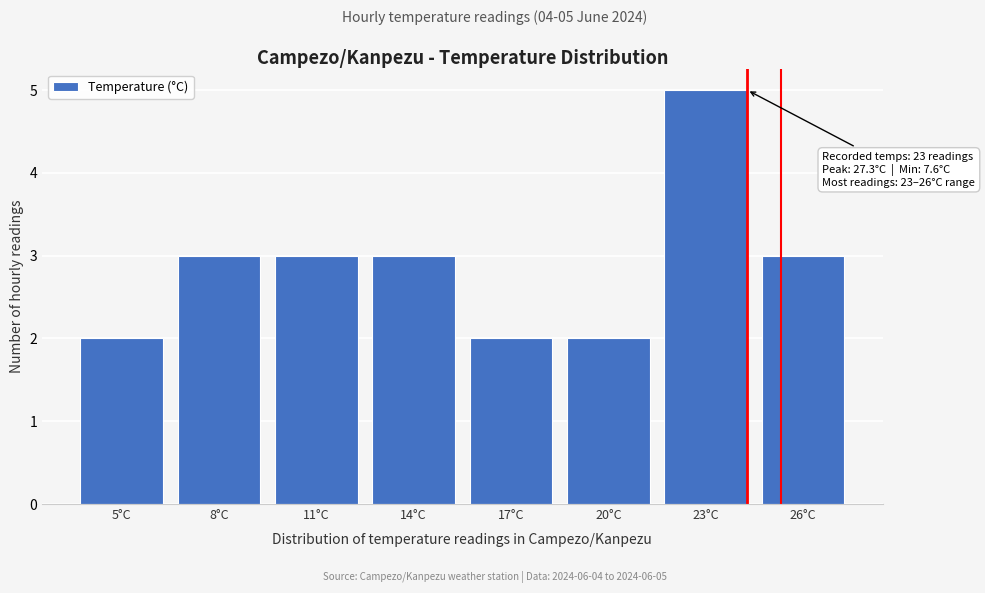

Reading right to left, extract all data points from this chart.

26°C=3	23°C=5	20°C=2	17°C=2	14°C=3	11°C=3	8°C=3	5°C=2